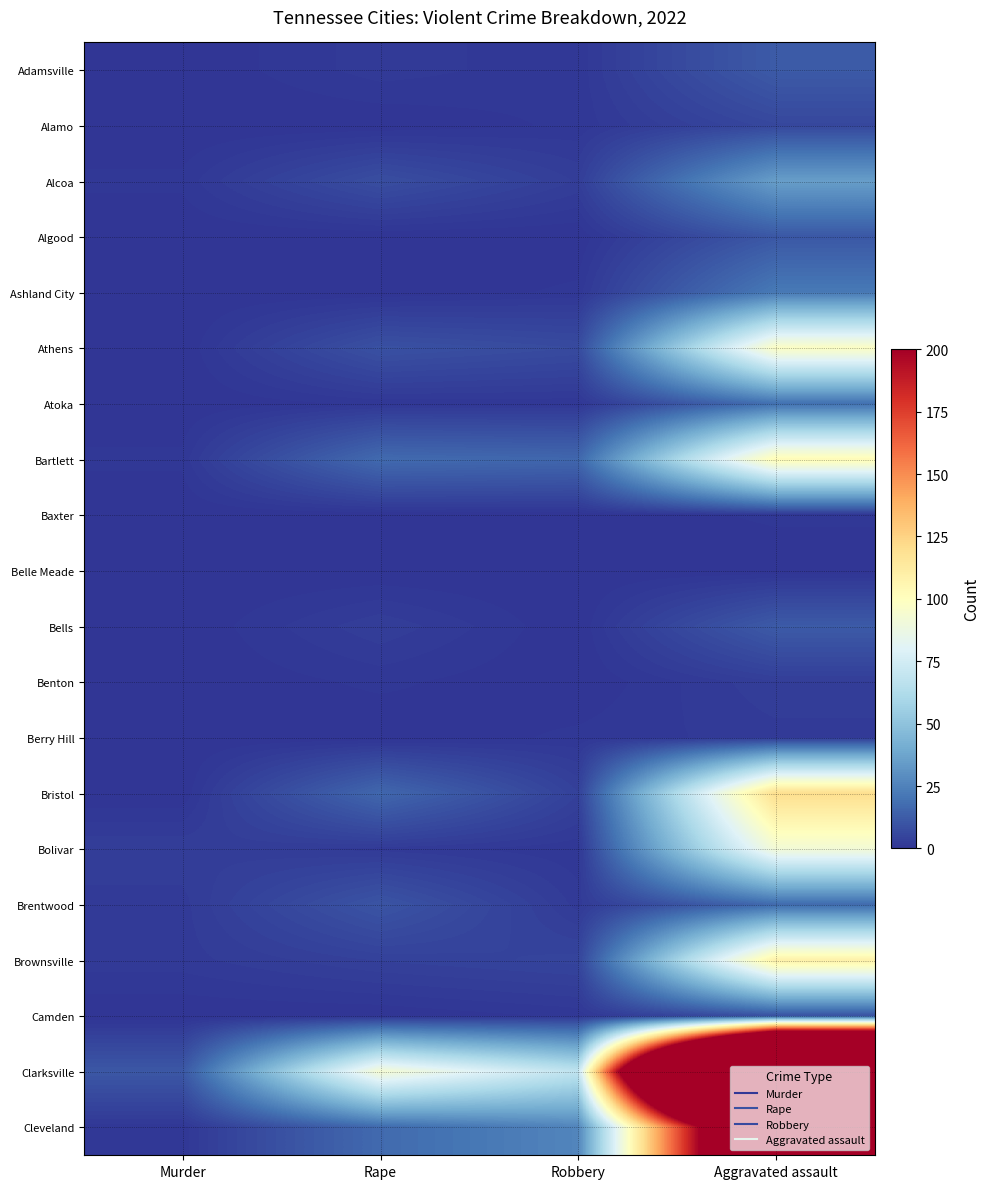

What is the difference between the highest and lowest values at Aggravated assault?

699